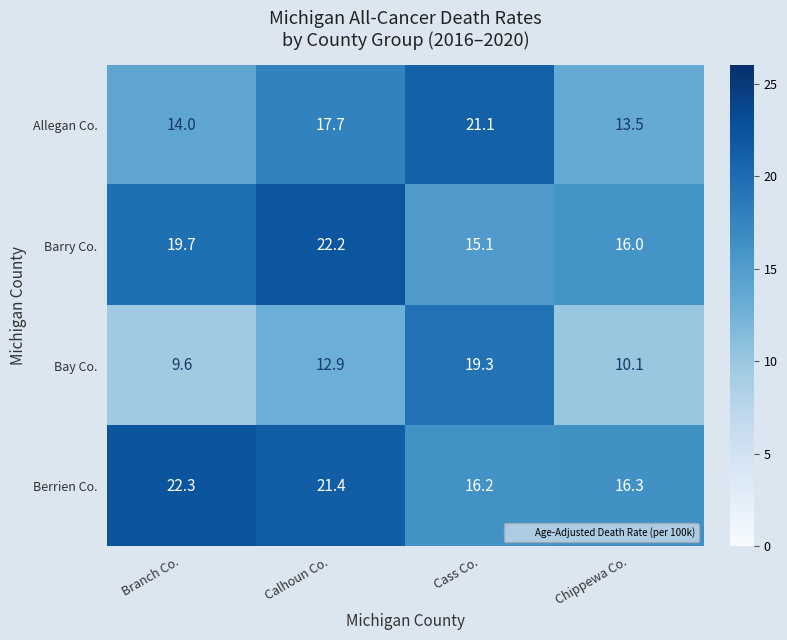

At how many categories does at least one series exceed 20?

3